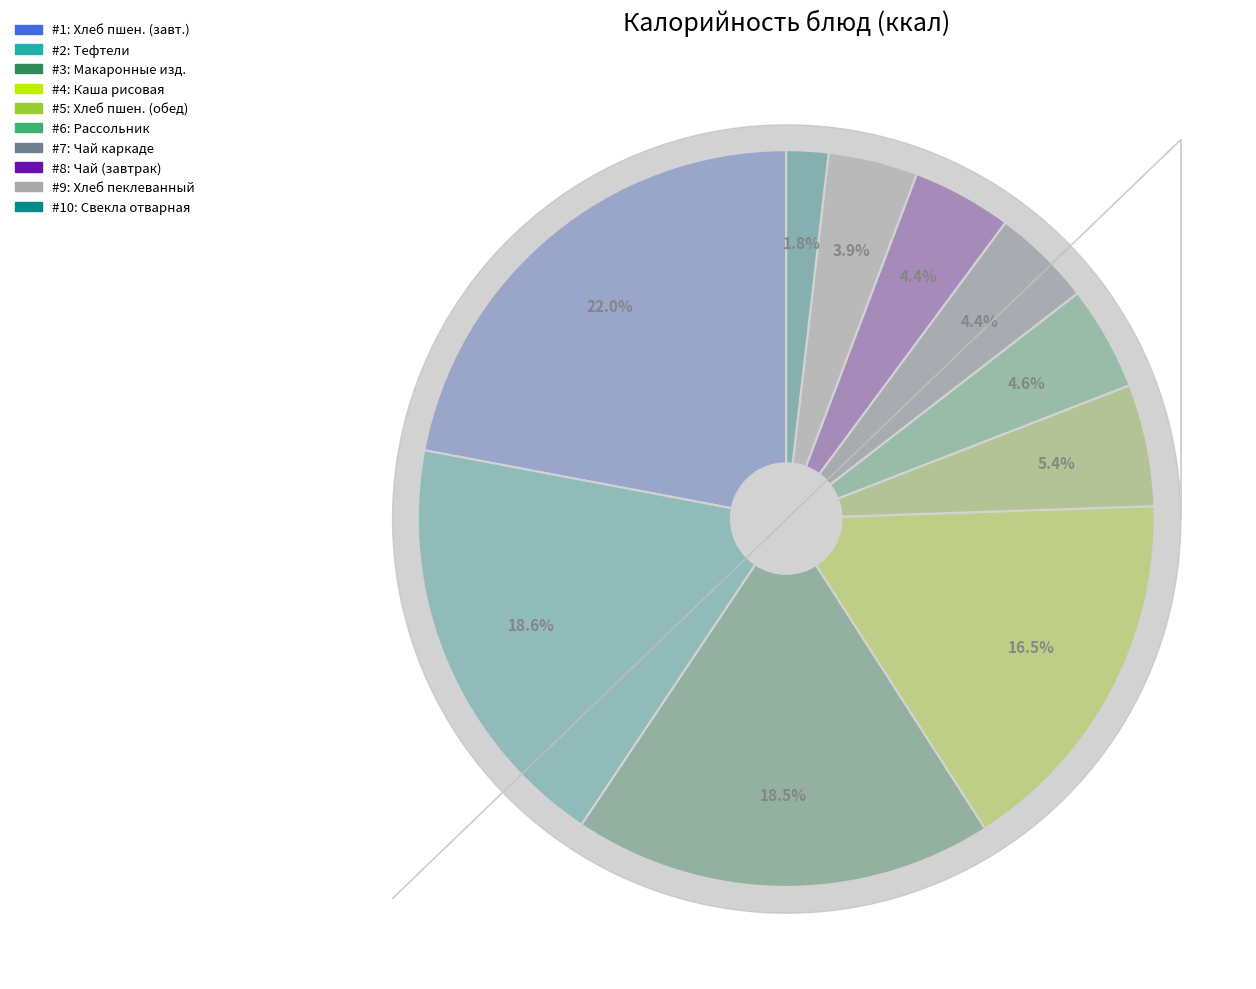

Is there a majority slice in this chart?

No